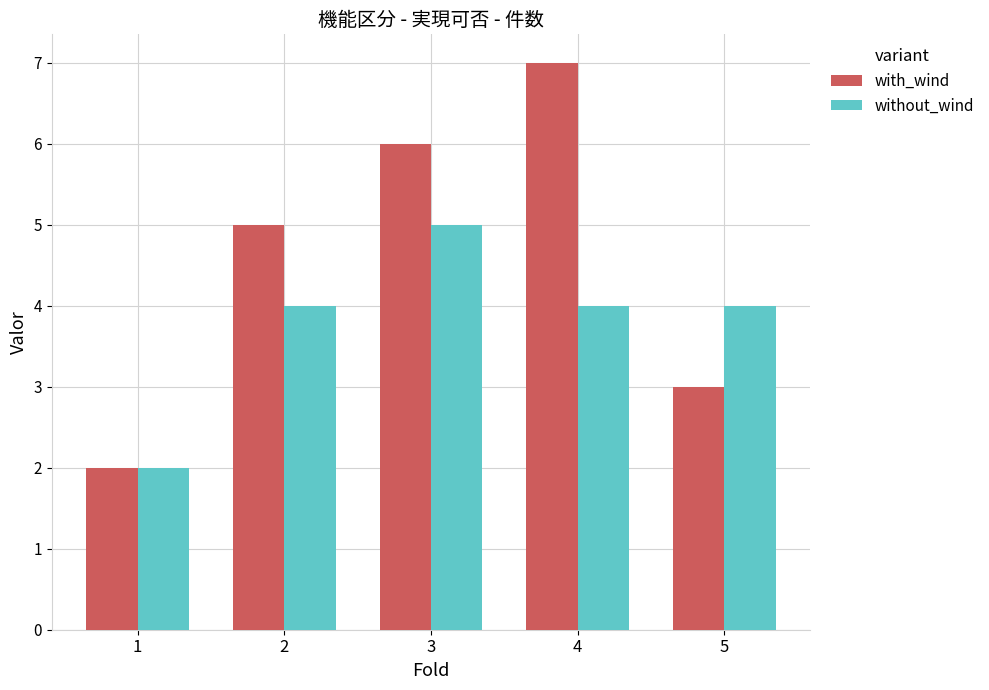

What is the total value across all series at 4?

11